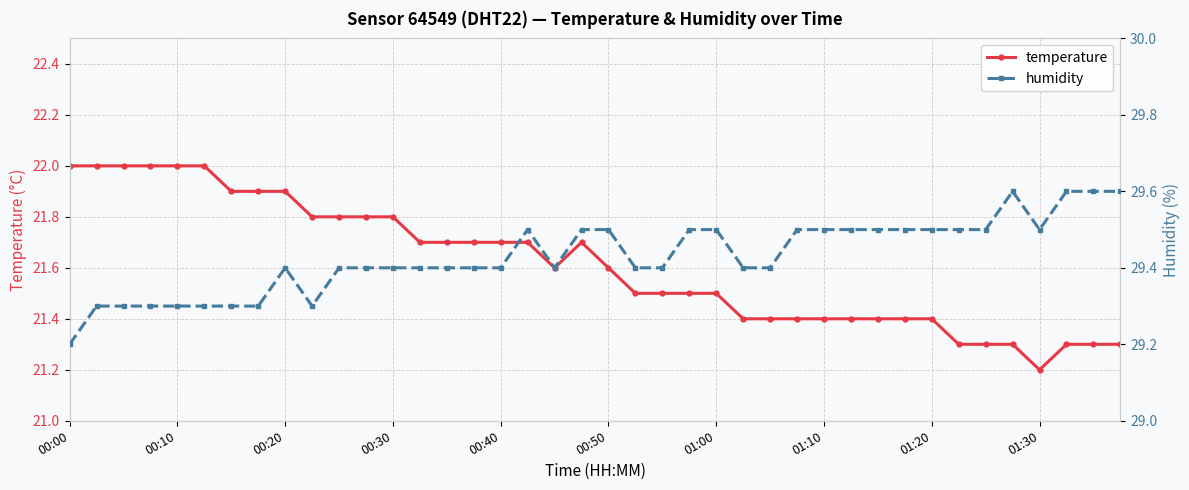

How many temperature values are between 21 and 22?

40